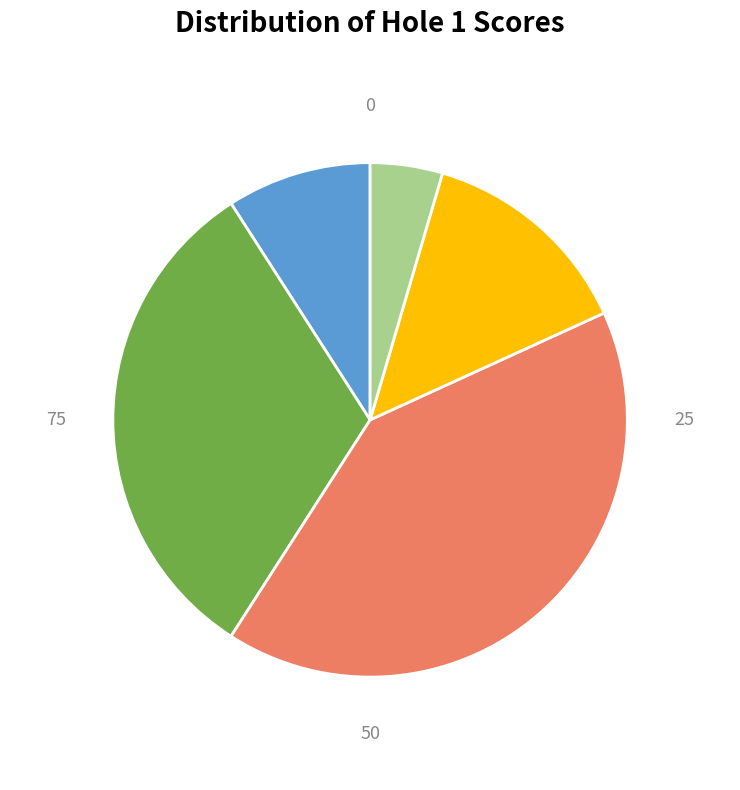

Does 5 account for over 50% of the chart?

No